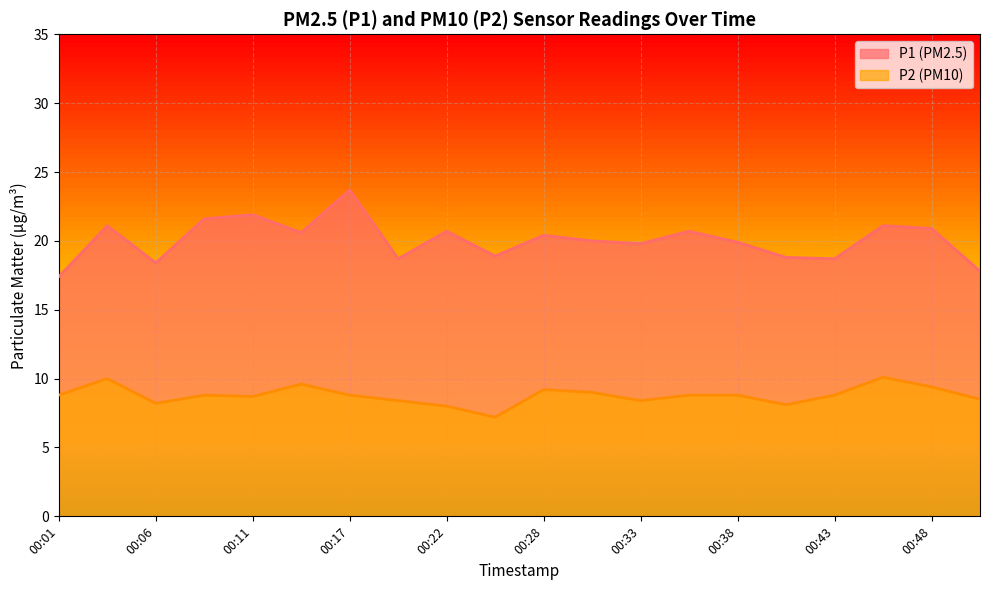

Which series has the largest total across all categories?

P1 (PM2.5)